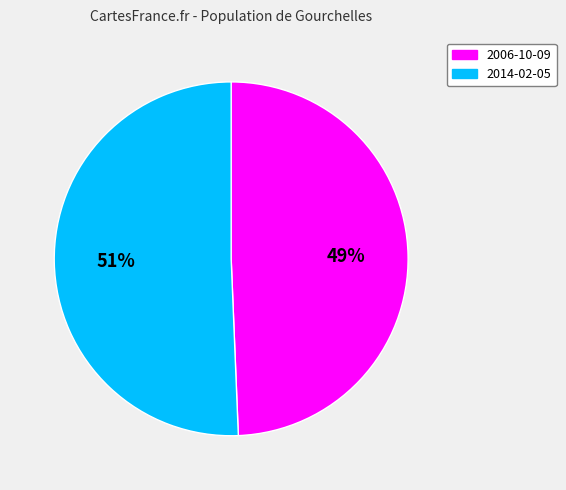

Is the sum of 2014-02-05 and 2006-10-09 greater than half?

Yes